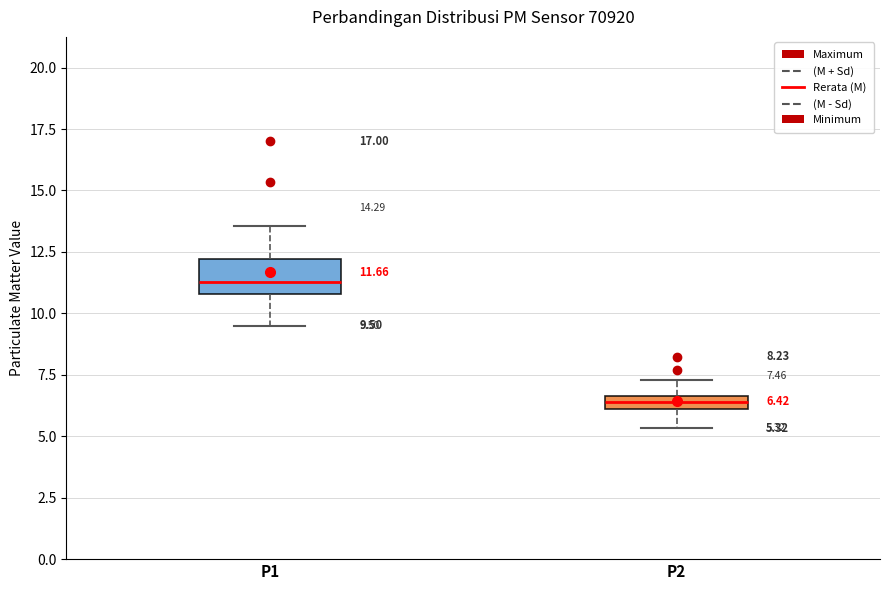

Which box's median line is the lowest?

P2